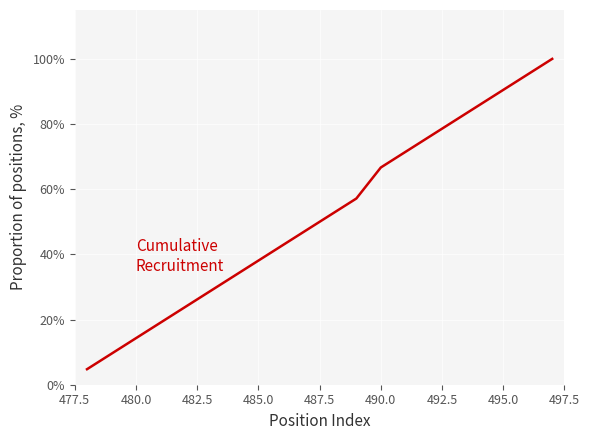

What is the greatest value displayed?

100.0